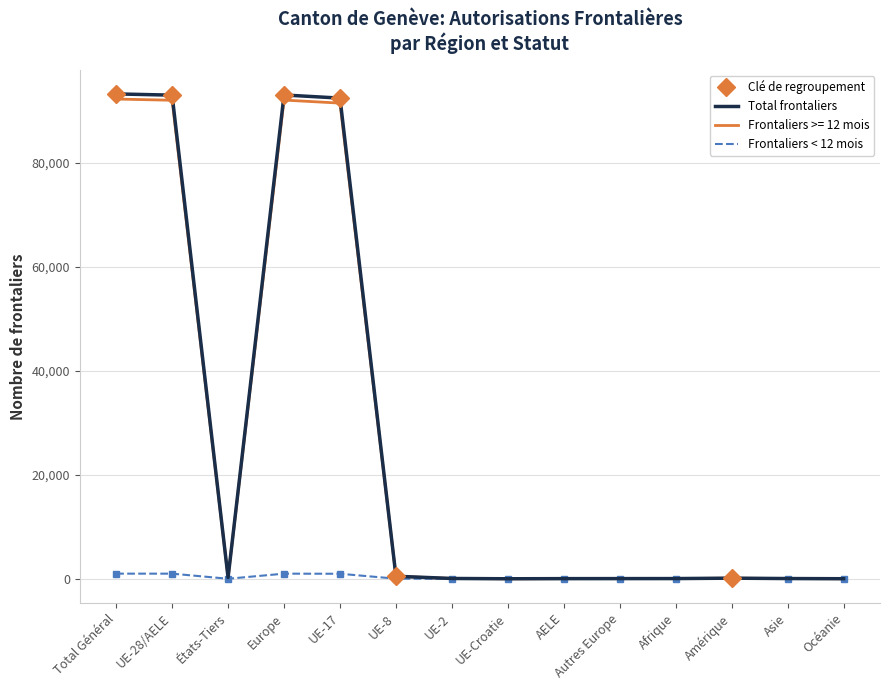

Which series changed the most between UE-28/AELE and États-Tiers?

Total frontaliers